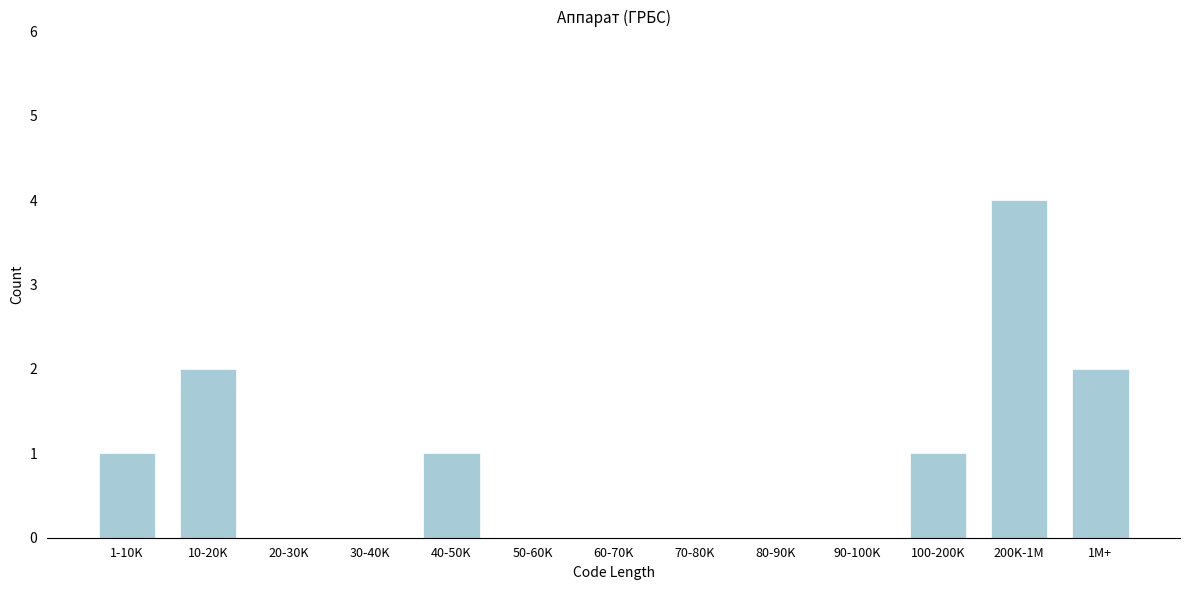

Reading right to left, what are all the values shown in this chart?

1M+=2	200K-1M=4	100-200K=1	90-100K=0	80-90K=0	70-80K=0	60-70K=0	50-60K=0	40-50K=1	30-40K=0	20-30K=0	10-20K=2	1-10K=1